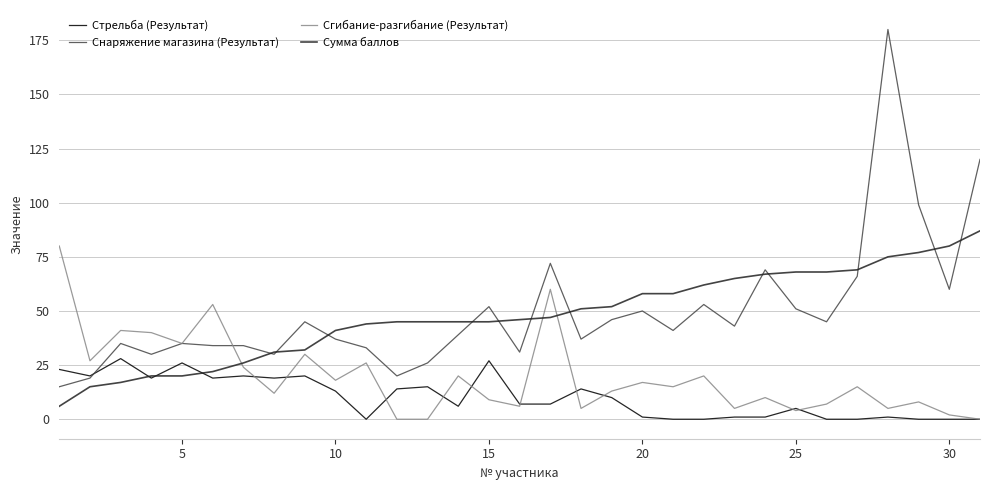

Which series has the widest spread of values?

Снаряжение магазина (Результат)